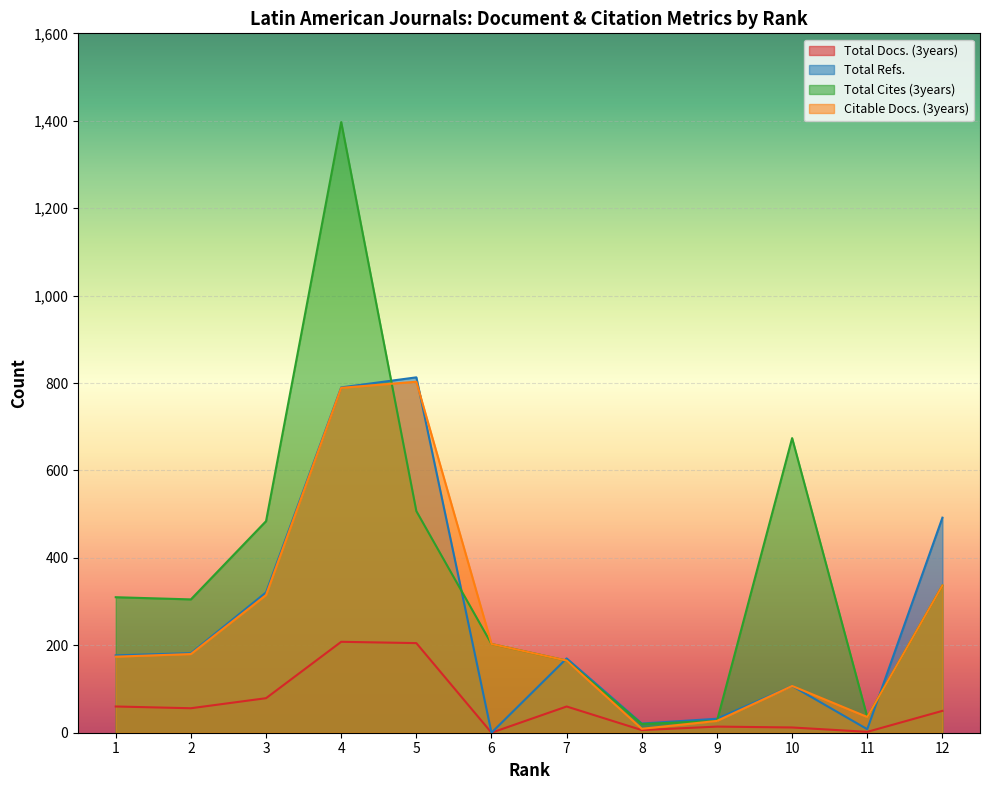

Which has a higher value, 9 or 12?

12